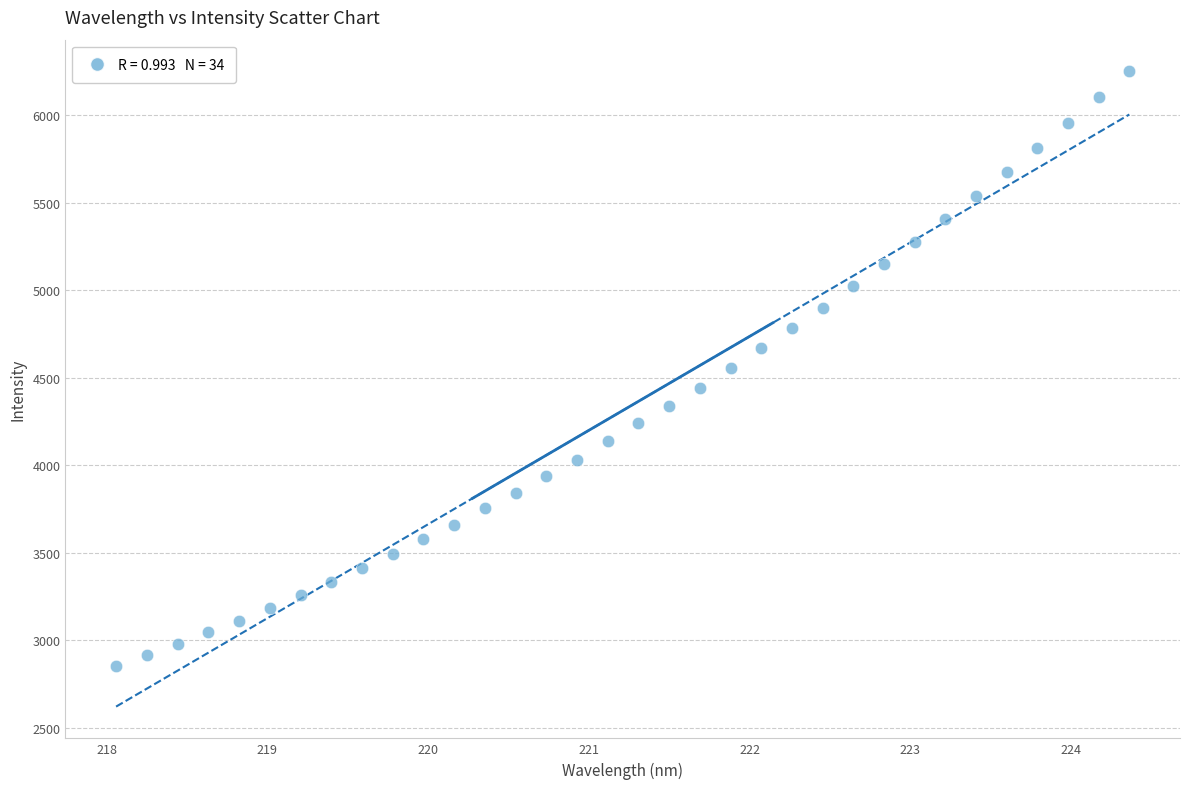

What is the range of X values (max minus min)?

6.3